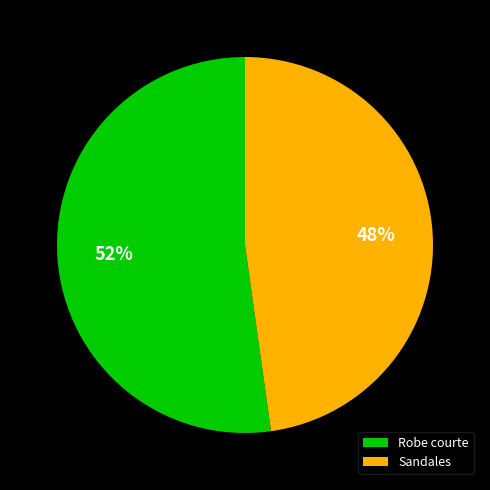

To the nearest percent, what is the combined percentage of Robe courte and Sandales?

100%